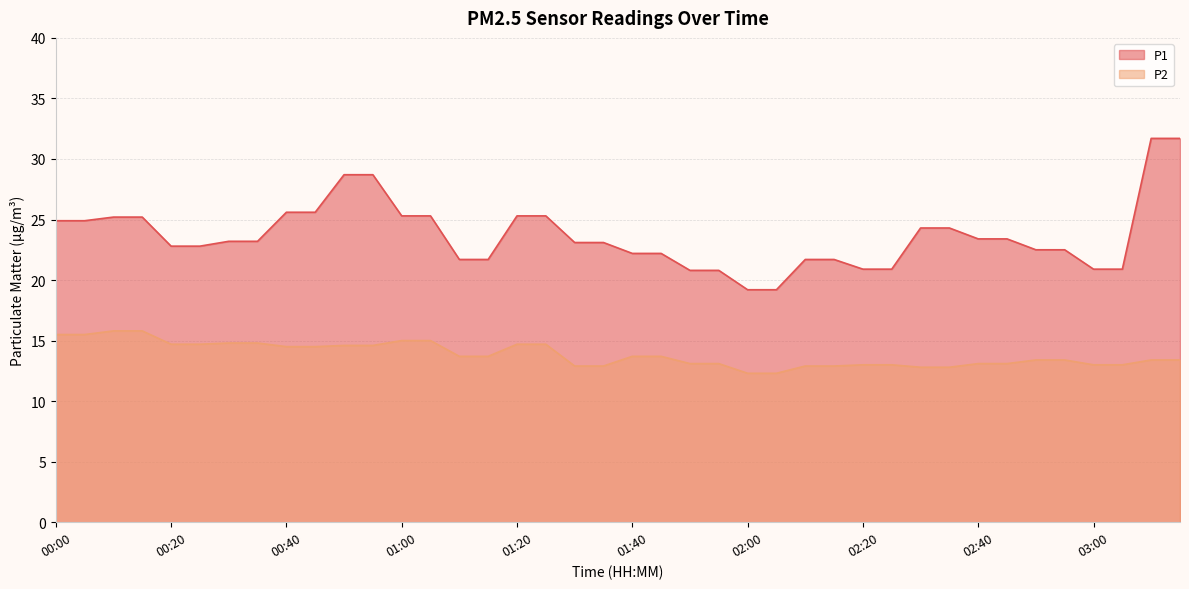

What is the label of the 1st point from the right?

03:15